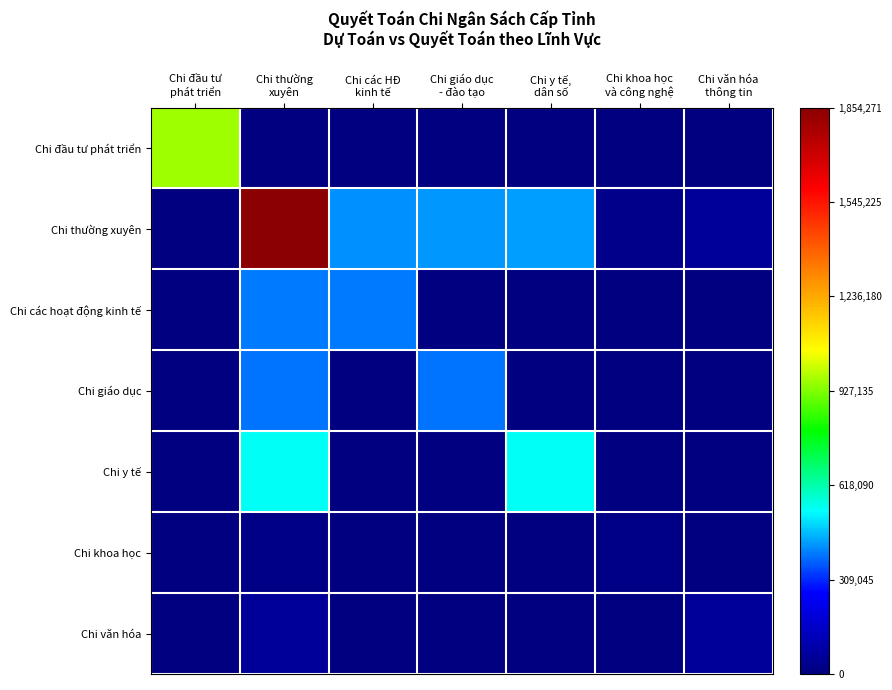

Which category has the lowest value across all series?

Chi thường
xuyên